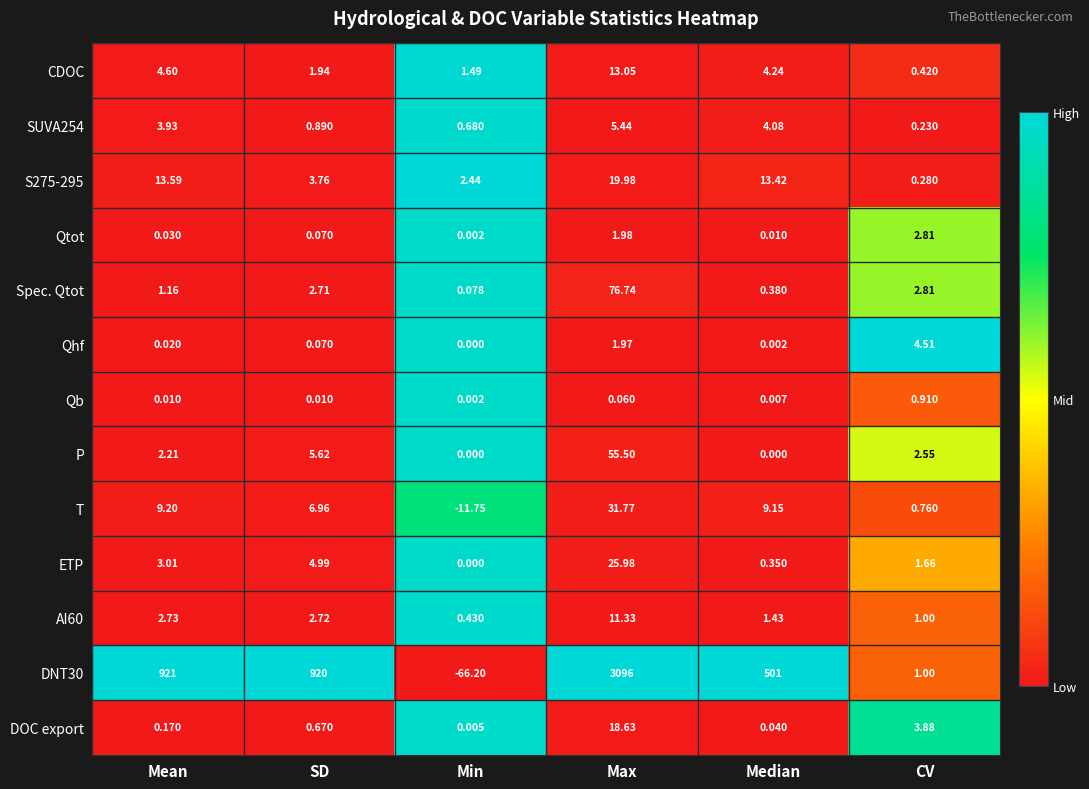

What is the maximum value shown in the chart?

3096.0